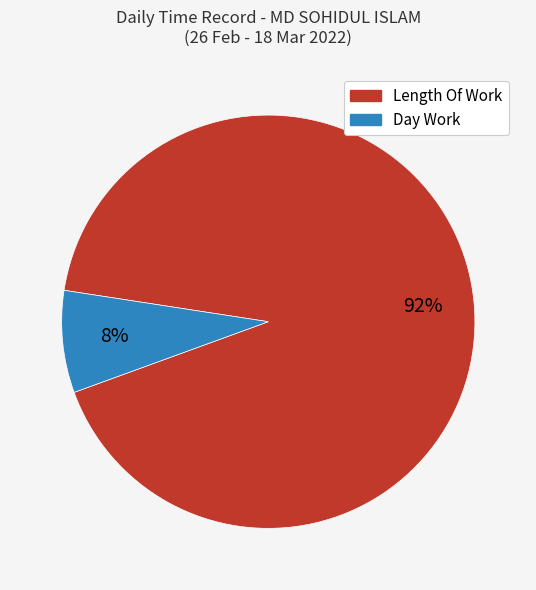

Does any single category account for the majority?

Yes